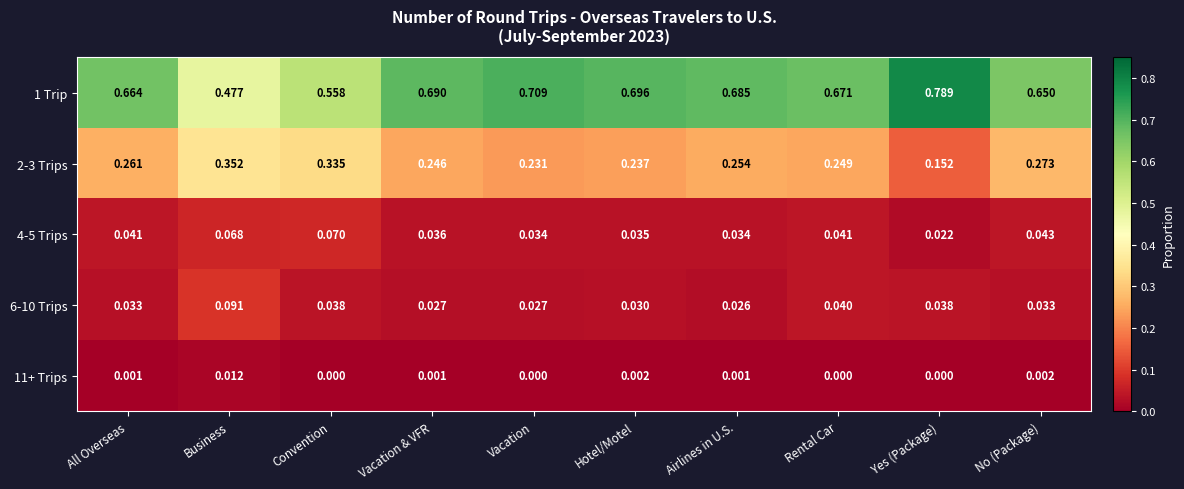

Where is 4-5 Trips nearest to the value 0?

Yes (Package)